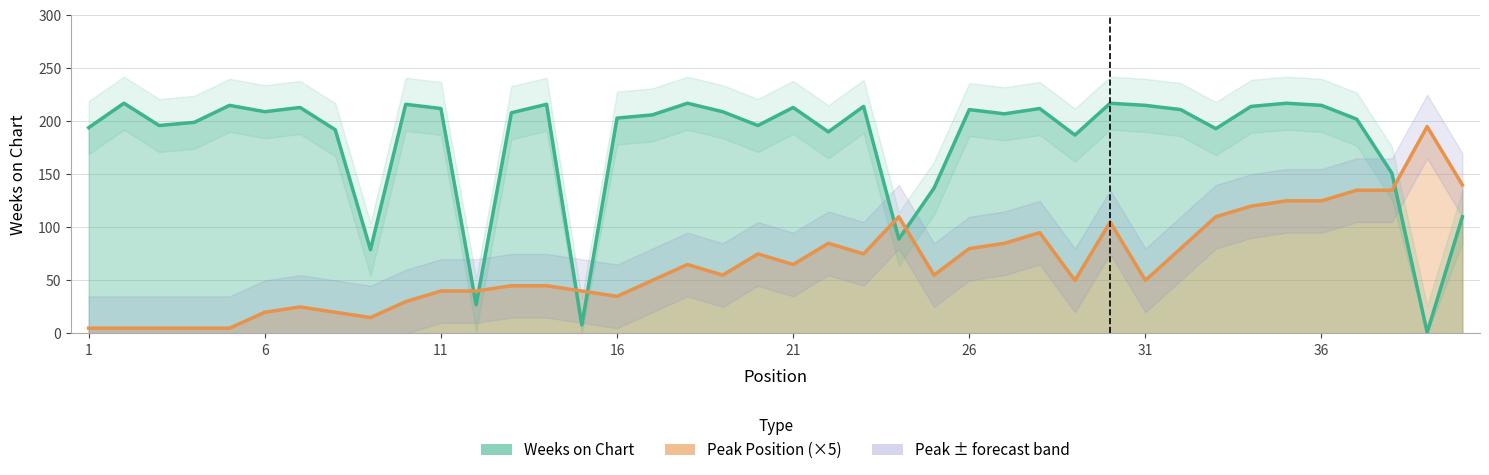

What is the value of the Peak Position point at the 30th from the left?

105